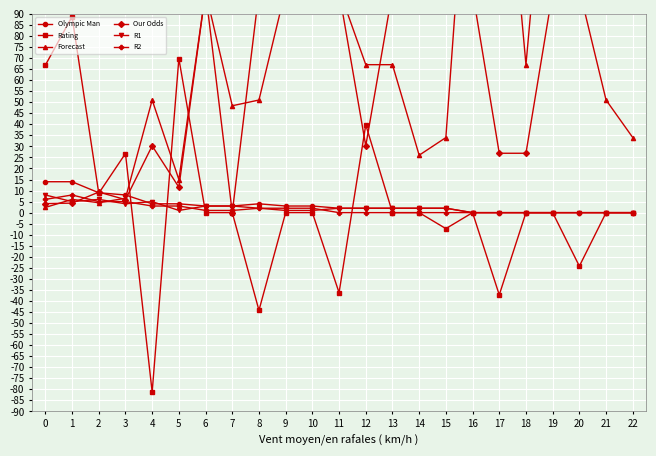

Reading left to right, transcribe all the data shown in this chart.

Olympic Man: 0=14.0	1=14.0	2=9.0	3=8.0	4=4.0	5=4.0	6=3.0	7=3.0	8=4.0	9=3.0	10=3.0	11=2.0	12=2.0	13=2.0	14=2.0	15=2.0	16=0.0	17=0.0	18=0.0	19=0.0	20=0.0	21=0.0	22=0.0
Rating: 0=66.8	1=88.8	2=8.8	3=26.8	4=-81.2	5=69.8	6=0.0	7=0.0	8=-44.2	9=0.0	10=0.0	11=-36.2	12=39.8	13=0.0	14=0.0	15=-7.2	16=0.0	17=-37.2	18=0.0	19=0.0	20=-24.2	21=0.0	22=0.0
Forecast: 0=2.4	1=6.0	2=4.5	3=6.5	4=51.0	5=15.0	6=100.0	7=48.4	8=51.0	9=101.0	10=101.0	11=101.0	12=67.0	13=67.0	14=26.0	15=34.0	16=201.0	17=201.0	18=67.0	19=201.0	20=101.0	21=51.0	22=34.0
Our Odds: 0=4.1	1=4.3	2=9.3	3=5.9	4=30.2	5=11.5	6=100.0	7=0.0	8=100.0	9=100.0	10=100.0	11=100.0	12=30.2	13=100.0	14=100.0	15=100.0	16=100.0	17=26.9	18=26.9	19=100.0	20=100.0	21=100.0	22=100.0
R1: 0=8.0	1=5.0	2=6.0	3=4.0	4=5.0	5=1.0	6=3.0	7=3.0	8=2.0	9=1.0	10=1.0	11=2.0	12=2.0	13=2.0	14=2.0	15=2.0	16=0.0	17=0.0	18=0.0	19=0.0	20=0.0	21=0.0	22=0.0
R2: 0=6.0	1=8.0	2=5.0	3=5.0	4=3.0	5=3.0	6=1.0	7=1.0	8=2.0	9=2.0	10=2.0	11=0.0	12=0.0	13=0.0	14=0.0	15=0.0	16=0.0	17=0.0	18=0.0	19=0.0	20=0.0	21=0.0	22=0.0